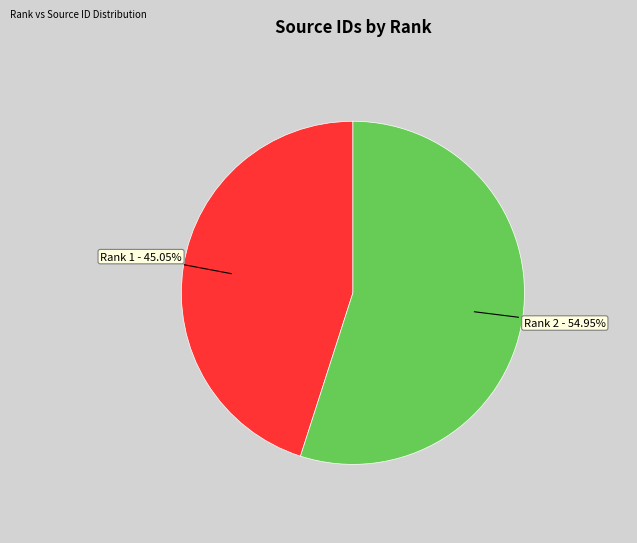

Does any single category account for the majority?

Yes